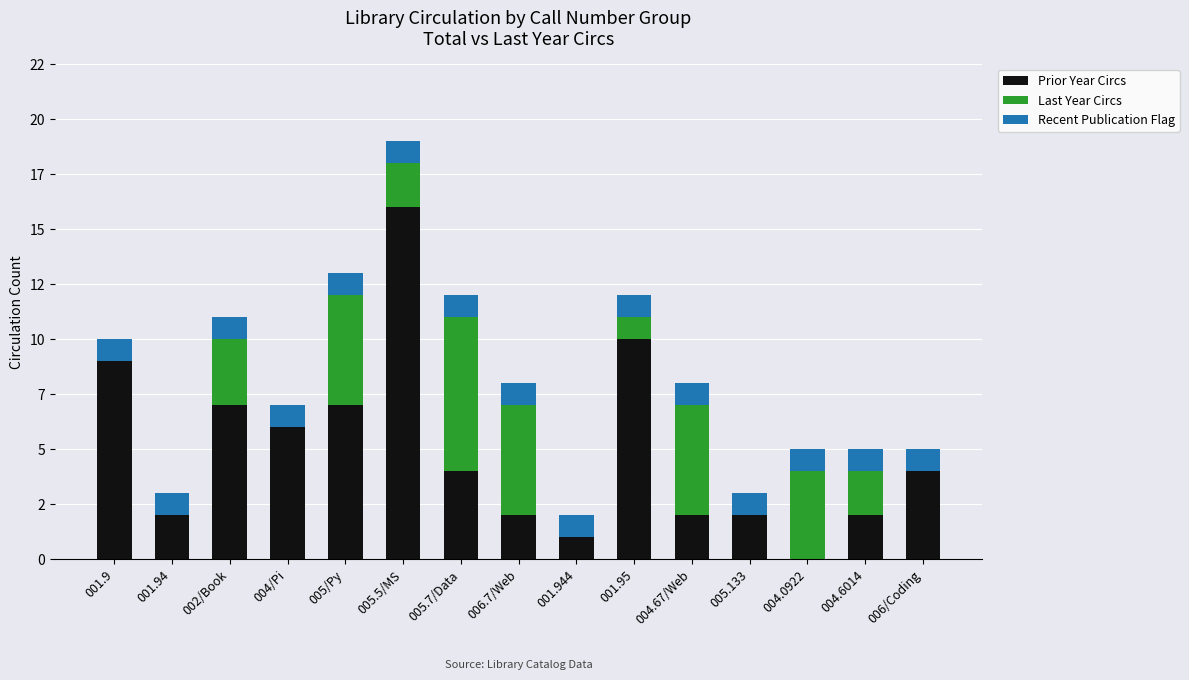

What are all the series names shown in the legend?

Prior Year Circs, Last Year Circs, Recent Publication Flag